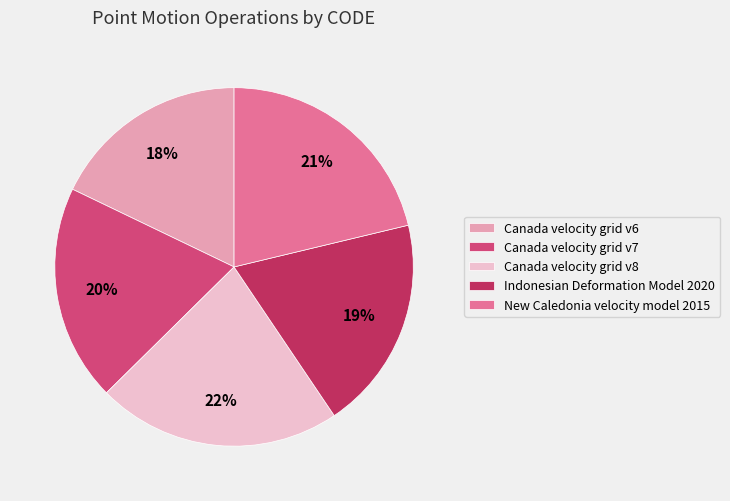

Which category has the biggest portion of the pie?

Canada velocity grid v8